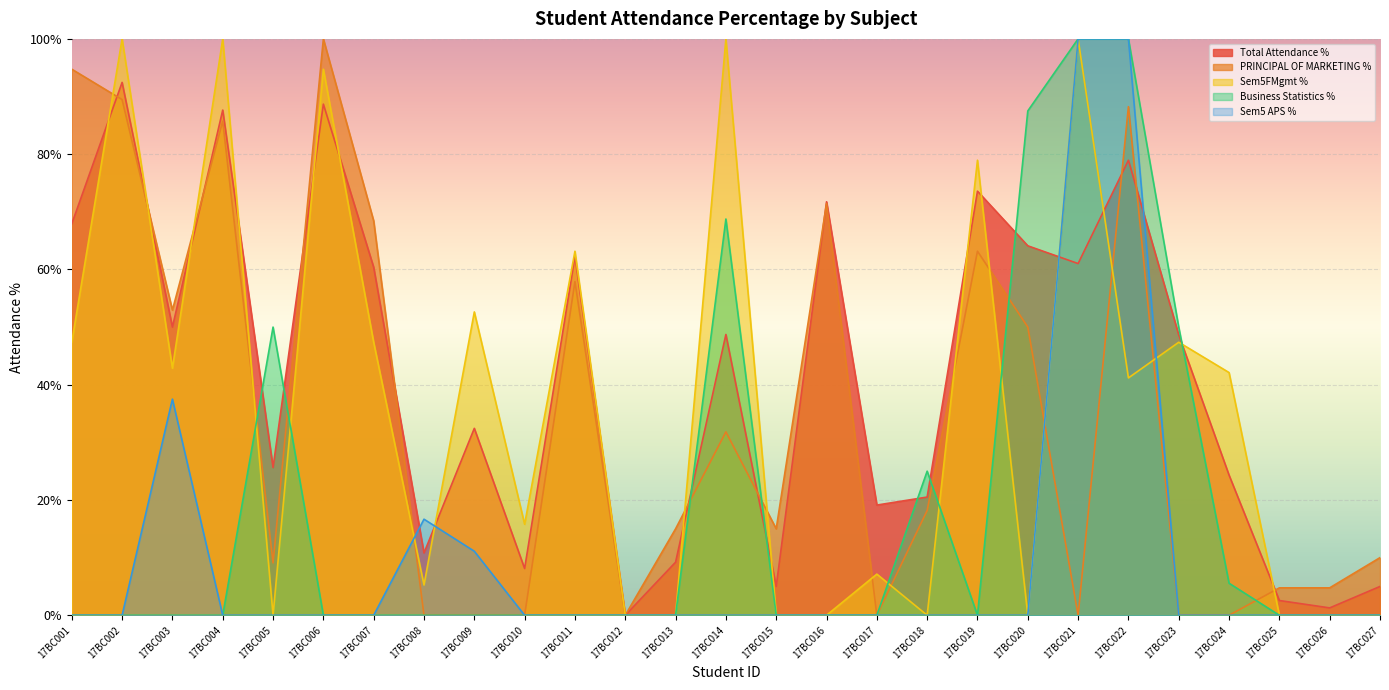

Count the number of data series in this chart.

5